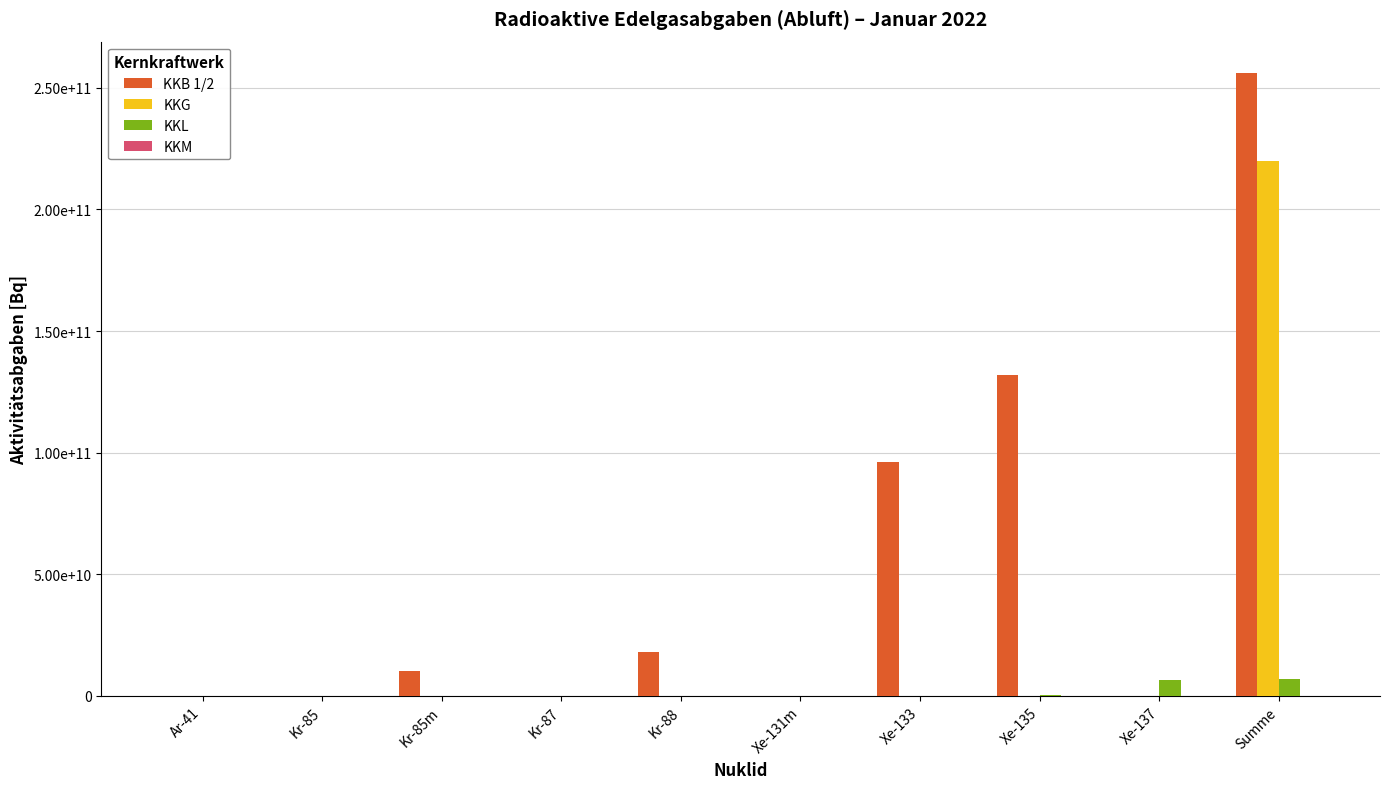

At which category does the chart reach its peak across all series?

Summe